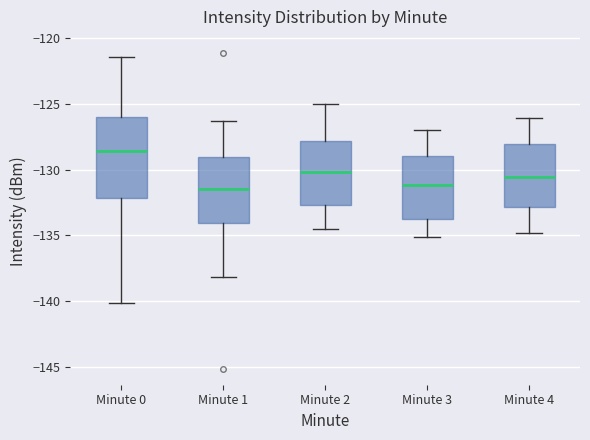

Where does the median line of the box for Minute 0 sit on the y-axis? The values are not printed on the chart, so give them approximately, as read against the axis.

-128.5